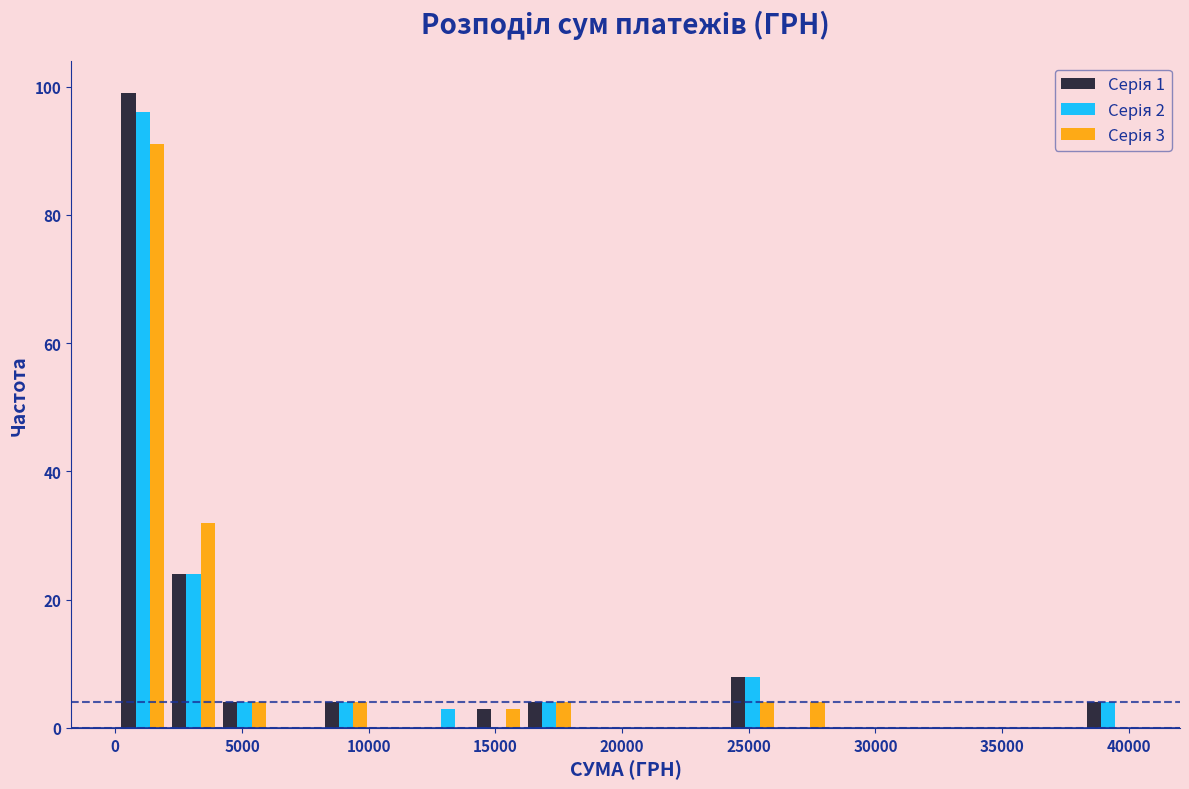

In the Серія 3 series, which range on the x-axis has the tallest bar?

0 to 2000